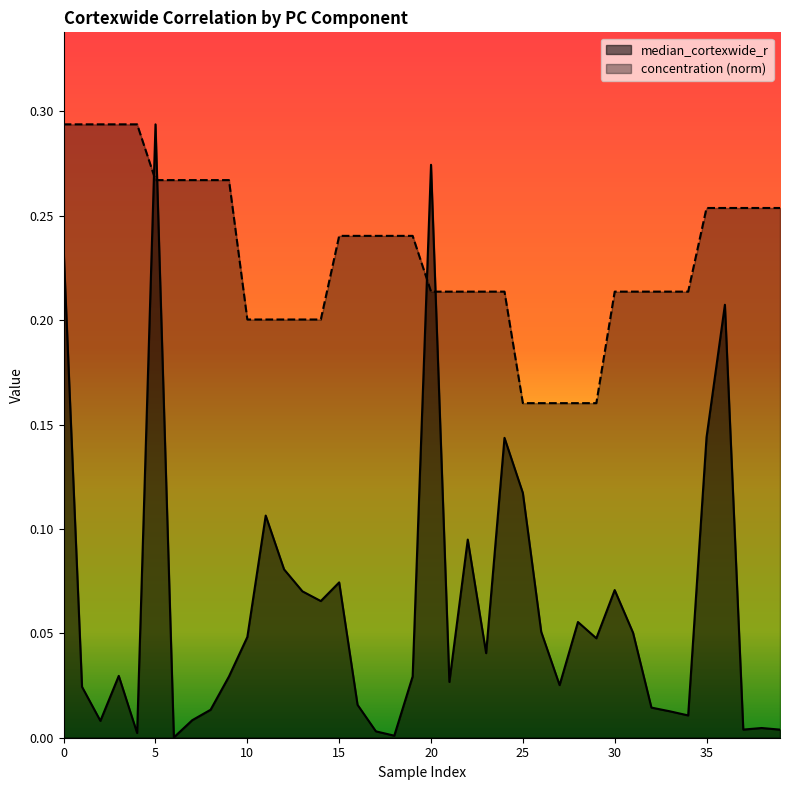

Which series has the largest total across all categories?

concentration (norm)